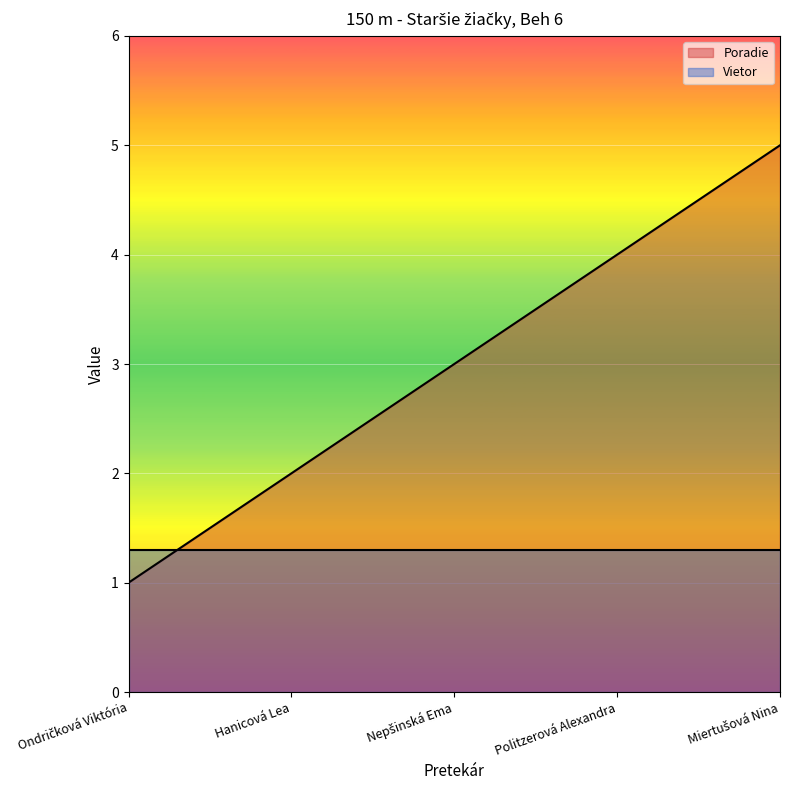

List the labels in order of value, smallest first.

Ondričková Viktória, Hanicová Lea, Nepšinská Ema, Politzerová Alexandra, Miertušová Nina